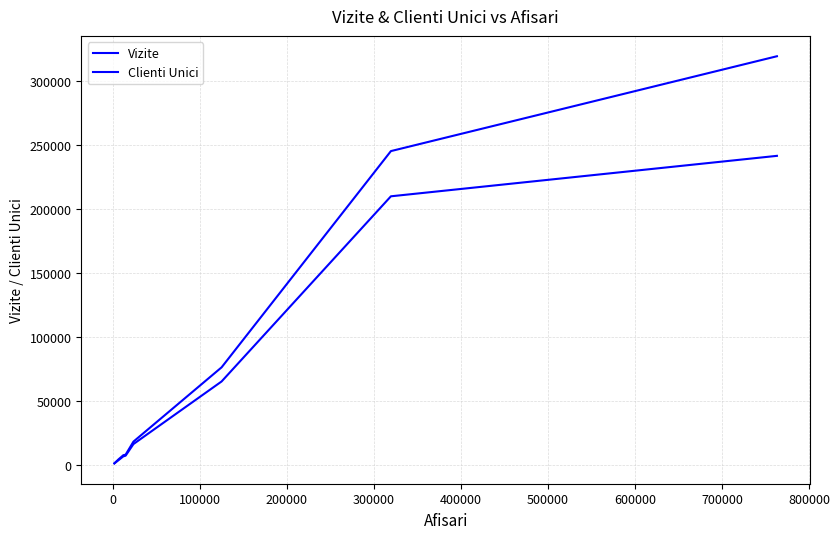

Rank the series by their maximum value, from highest to lowest.

Vizite, Clienti Unici